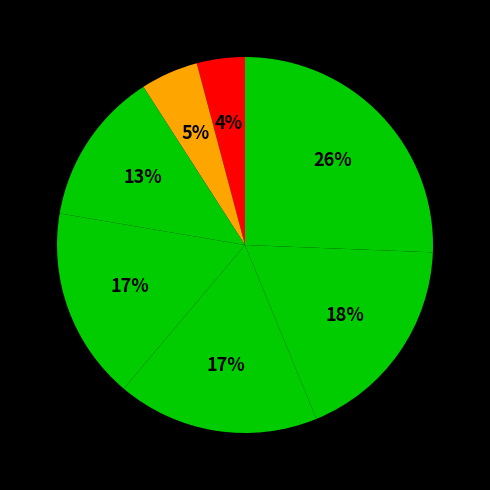

How many slices are in this pie chart?

7